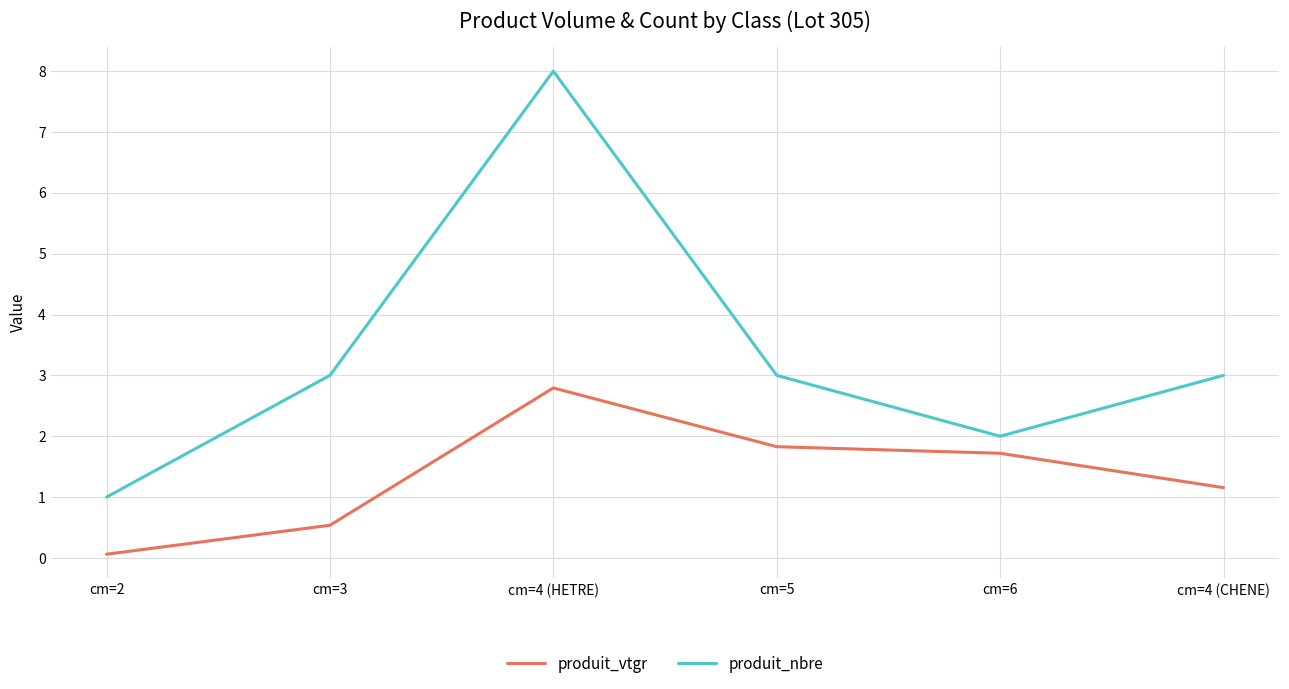

Between cm=2 and cm=3, which series saw the biggest shift?

produit_nbre